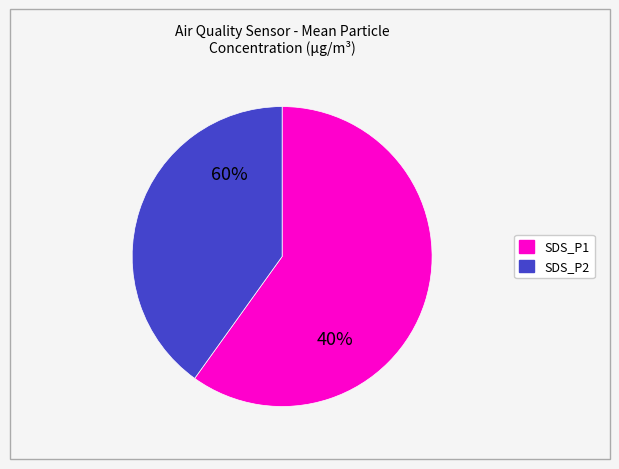

To the nearest percent, what is the difference between the largest and smallest slice percentages?

19%